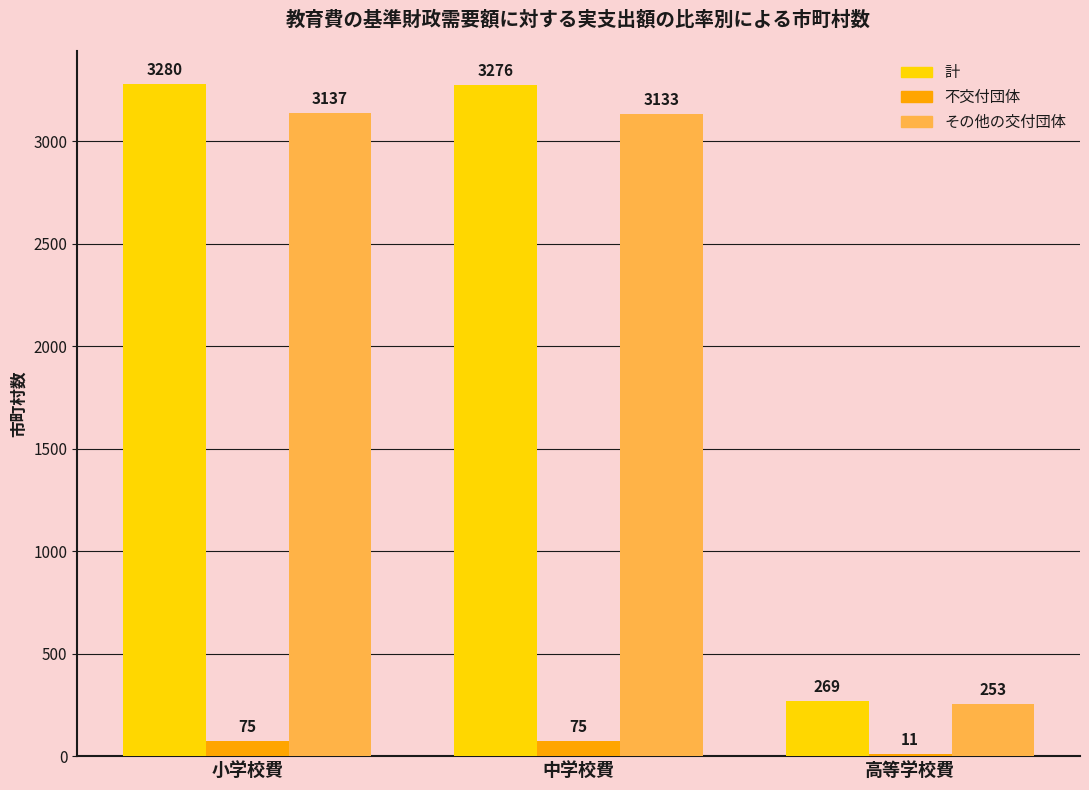

Which series changed the most between 小学校費 and 高等学校費?

計